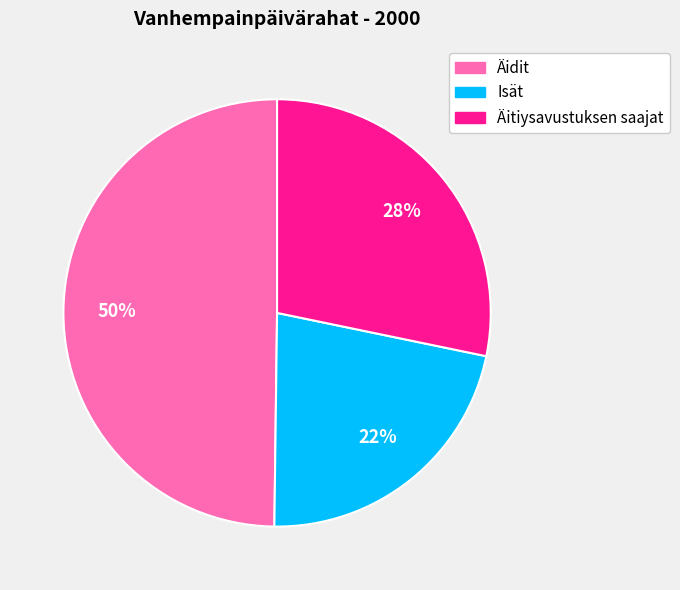

To the nearest percent, what is the combined percentage of Isät and Äidit?

72%